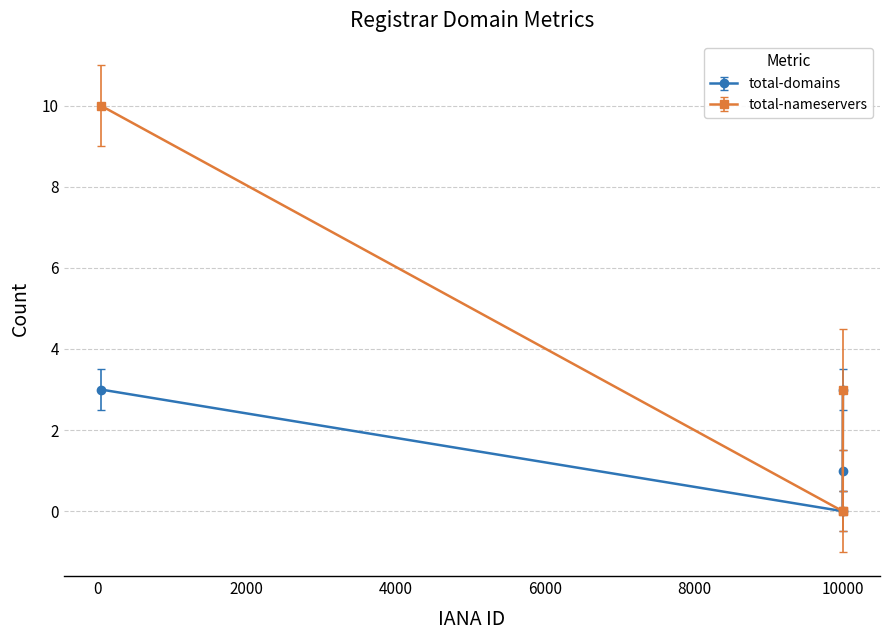

What is the value of the total-domains point at the 4th from the left?

3